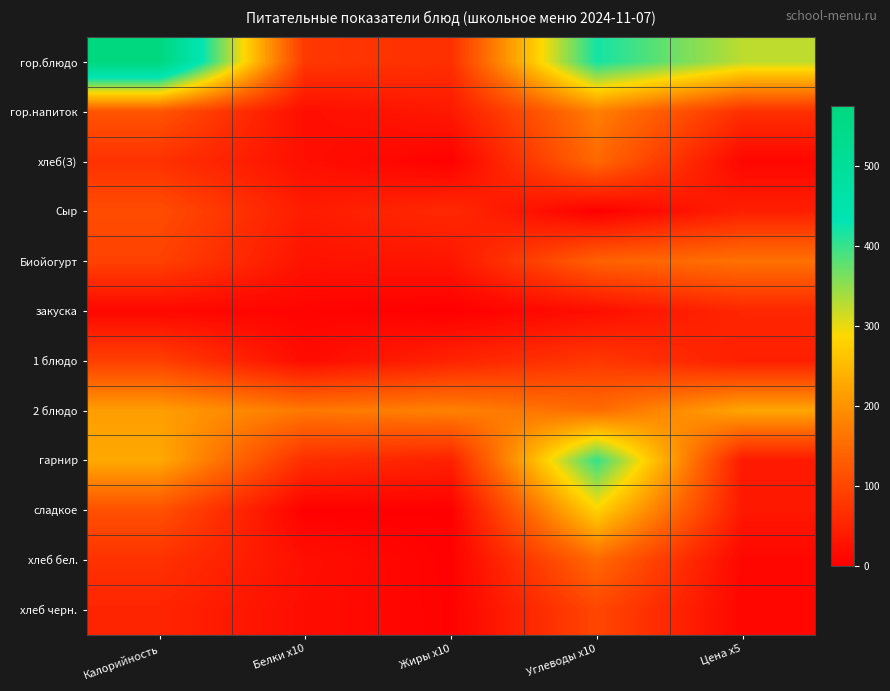

What is the spread (max minus min) of values at Цена x5?

315.2